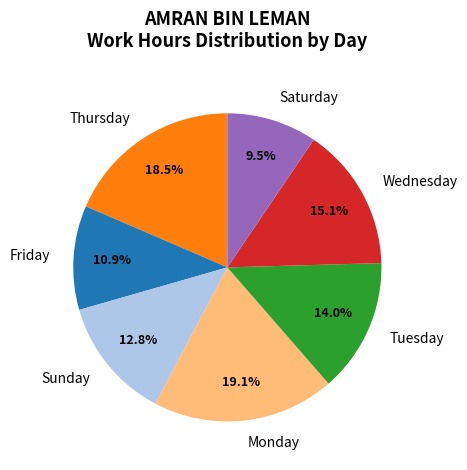

Count the number of slices in the pie.

7